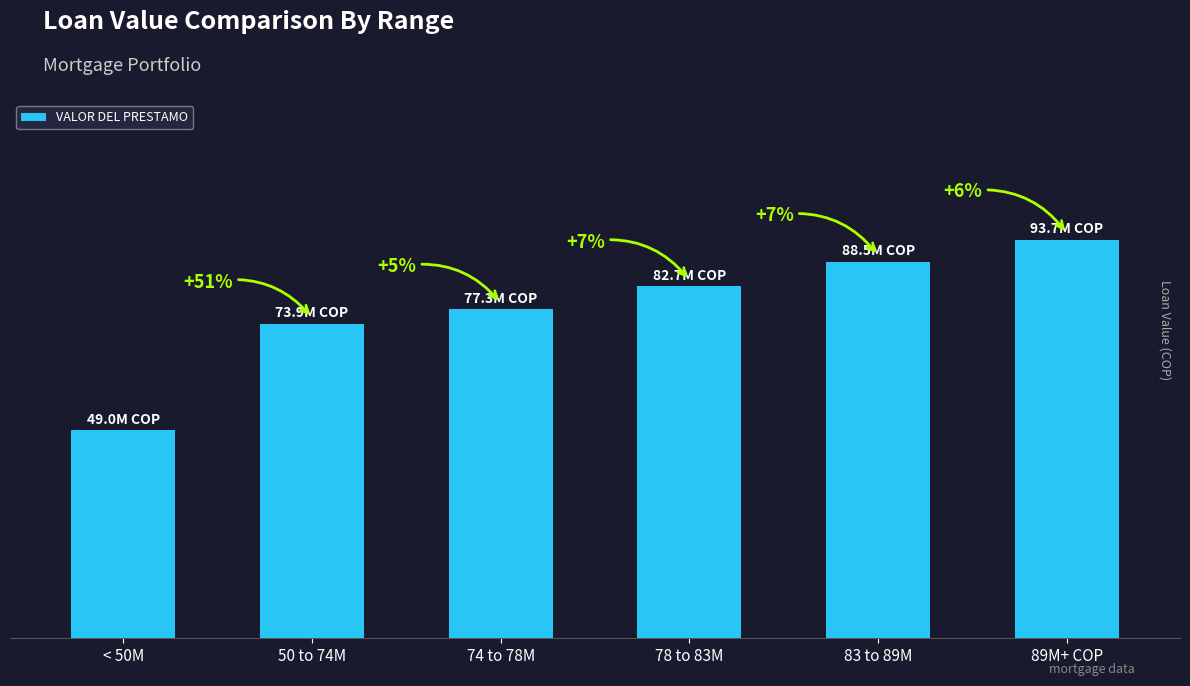

What is the ratio of the value at 89M+ COP to the value at 83 to 89M?

1.1